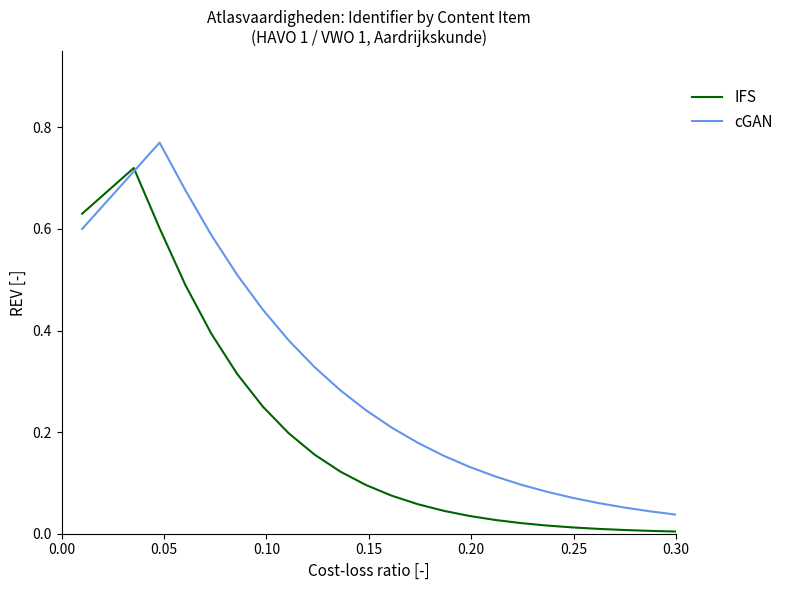

List the series in order of their overall mean, lowest first.

IFS, cGAN